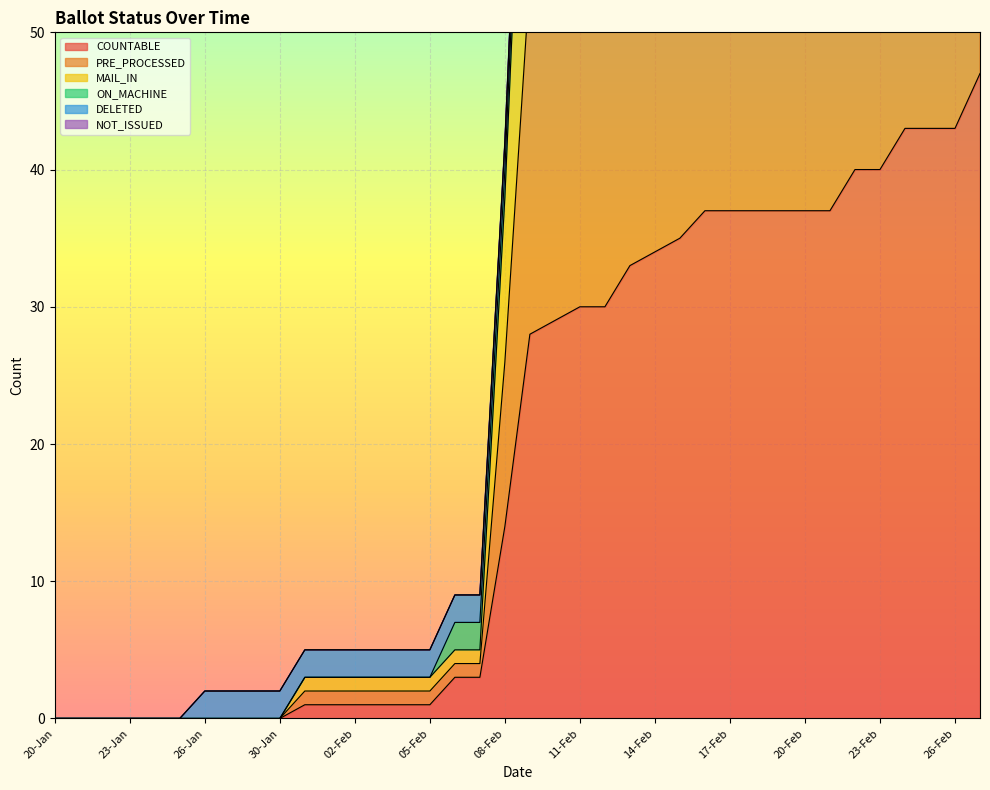

What is the average value of the COUNTABLE series?

19